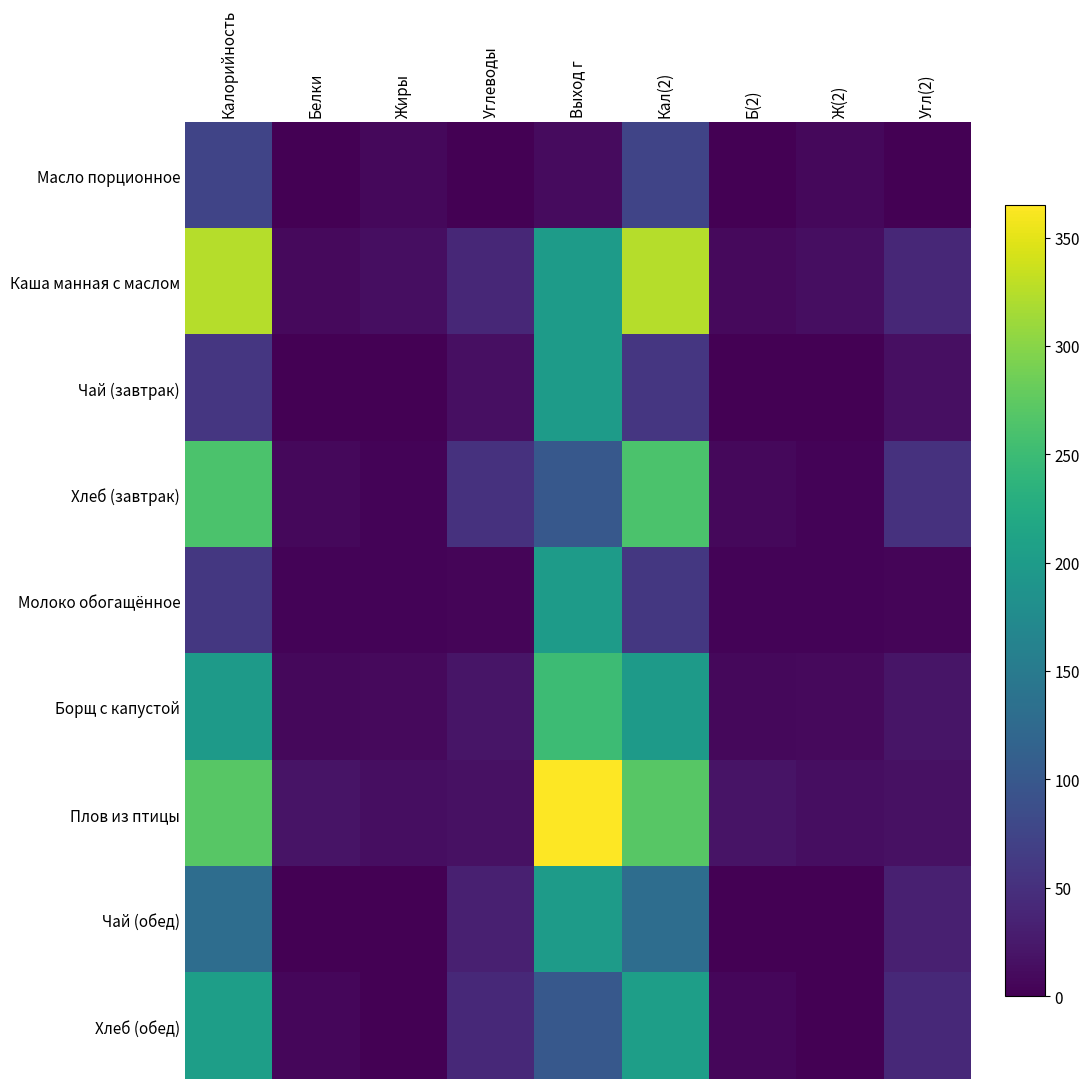

Count the number of categories in the chart.

9